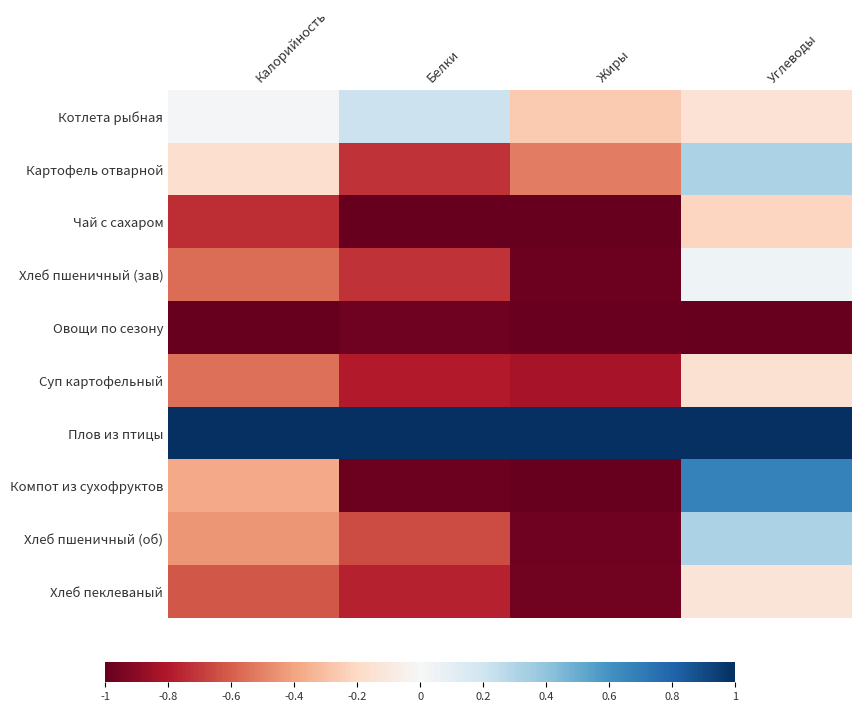

What is the difference between the highest and lowest values at Углеводы?

2.0